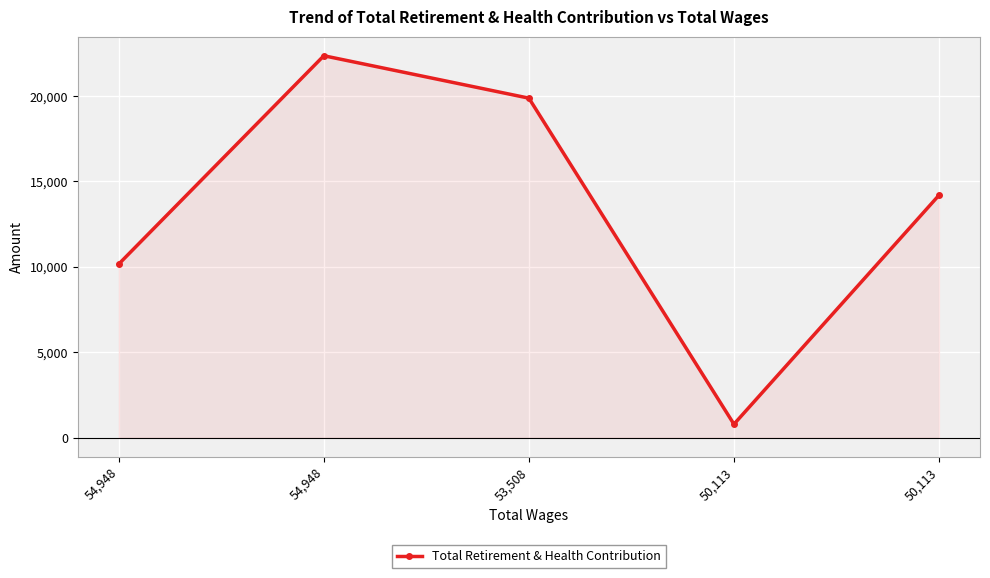

Where is the first local maximum?

54,948